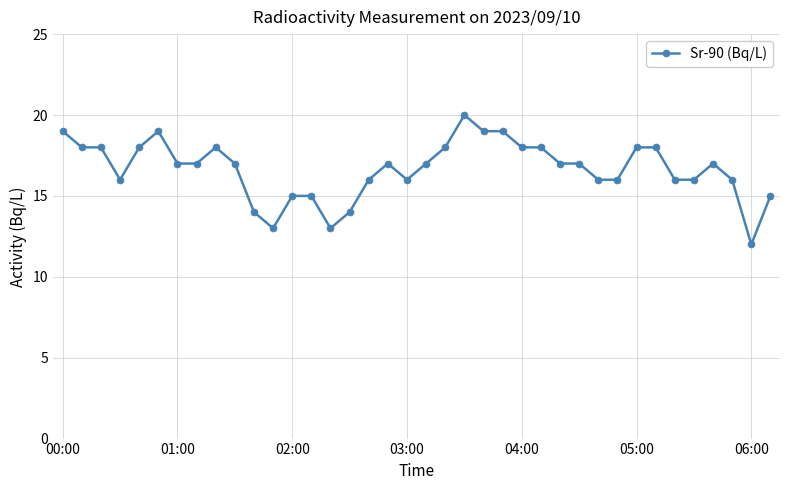

What is the greatest value displayed?

20